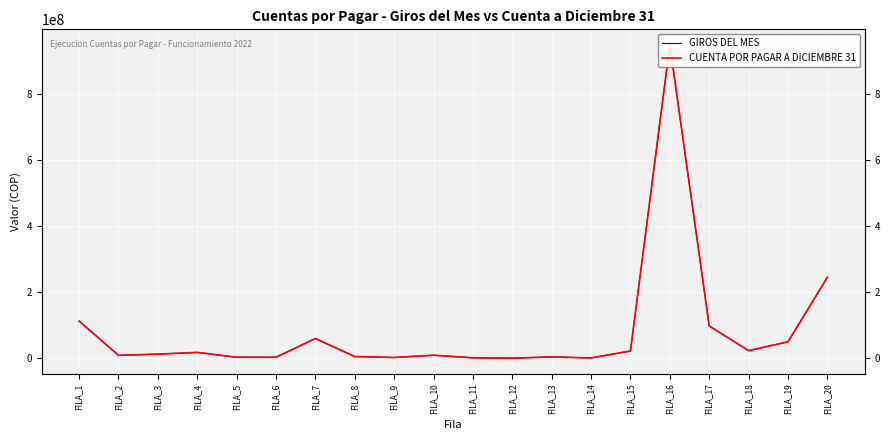

What is the sum of the CUENTA POR PAGAR A DICIEMBRE 31 values at FILA_13 and FILA_17?

102338649